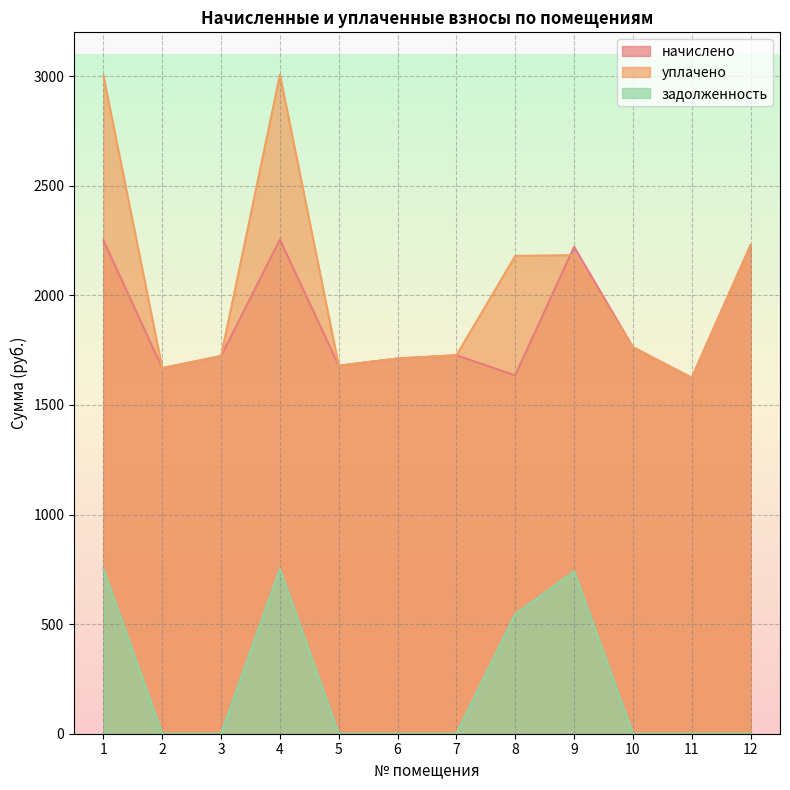

What is the highest value of the задолженность series?

751.5